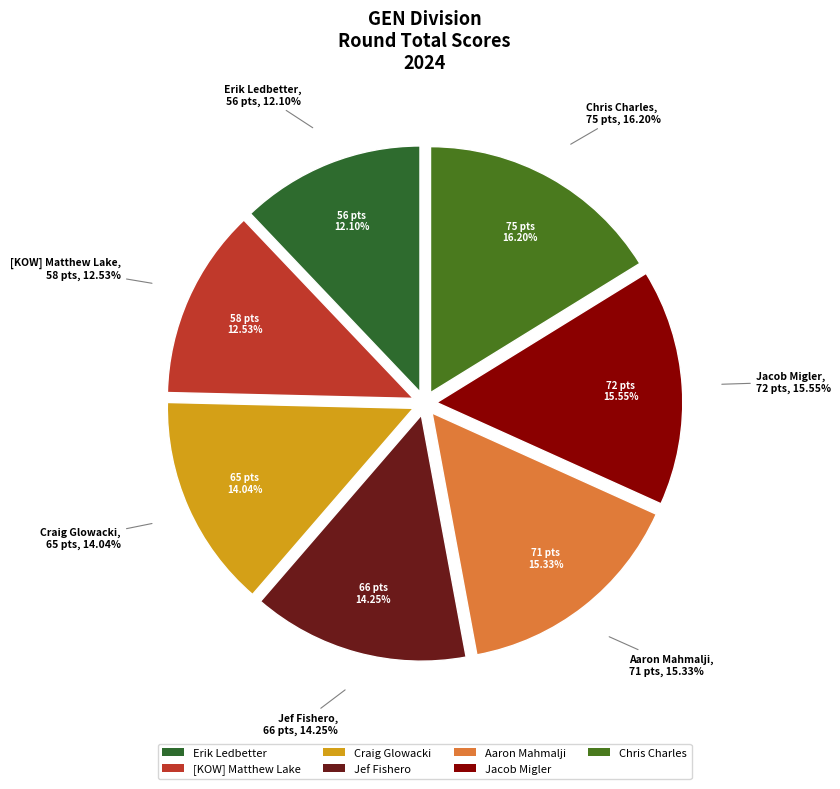

Which category has the biggest portion of the pie?

Chris Charles